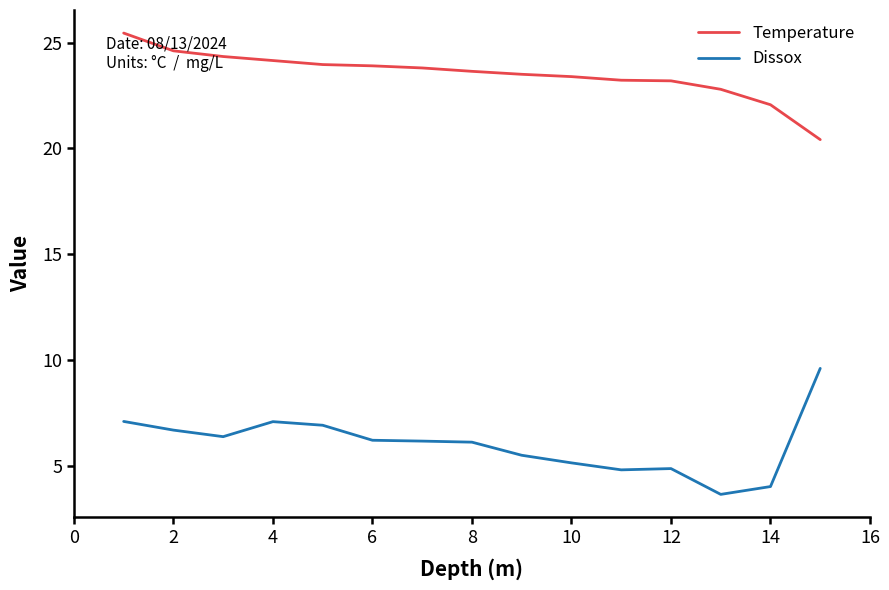

What is the difference between the maximum and minimum values in the Dissox series?

6.0